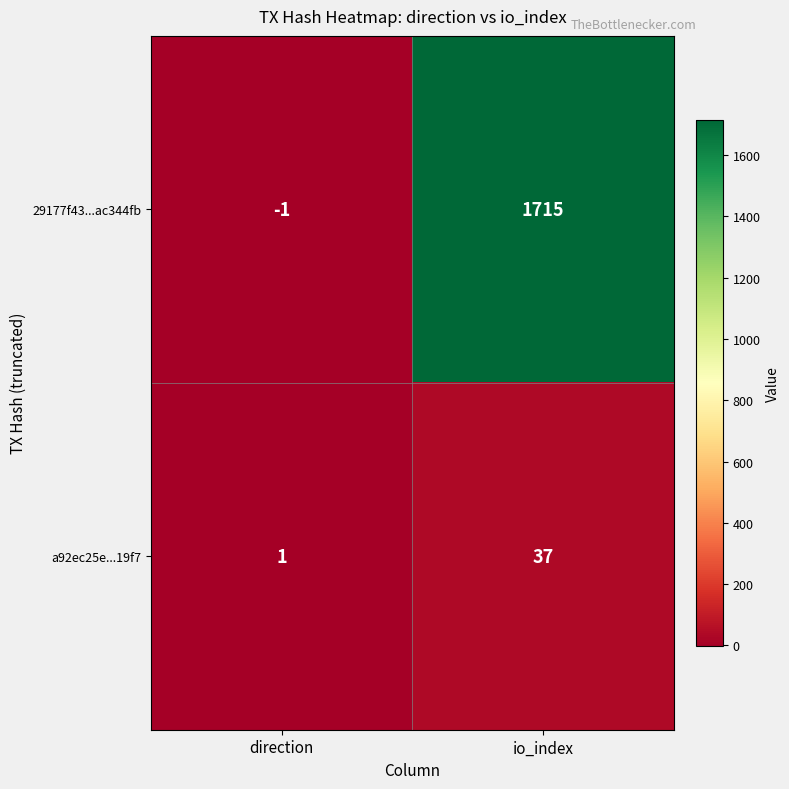

Which series has the widest spread of values?

29177f43...ac344fb